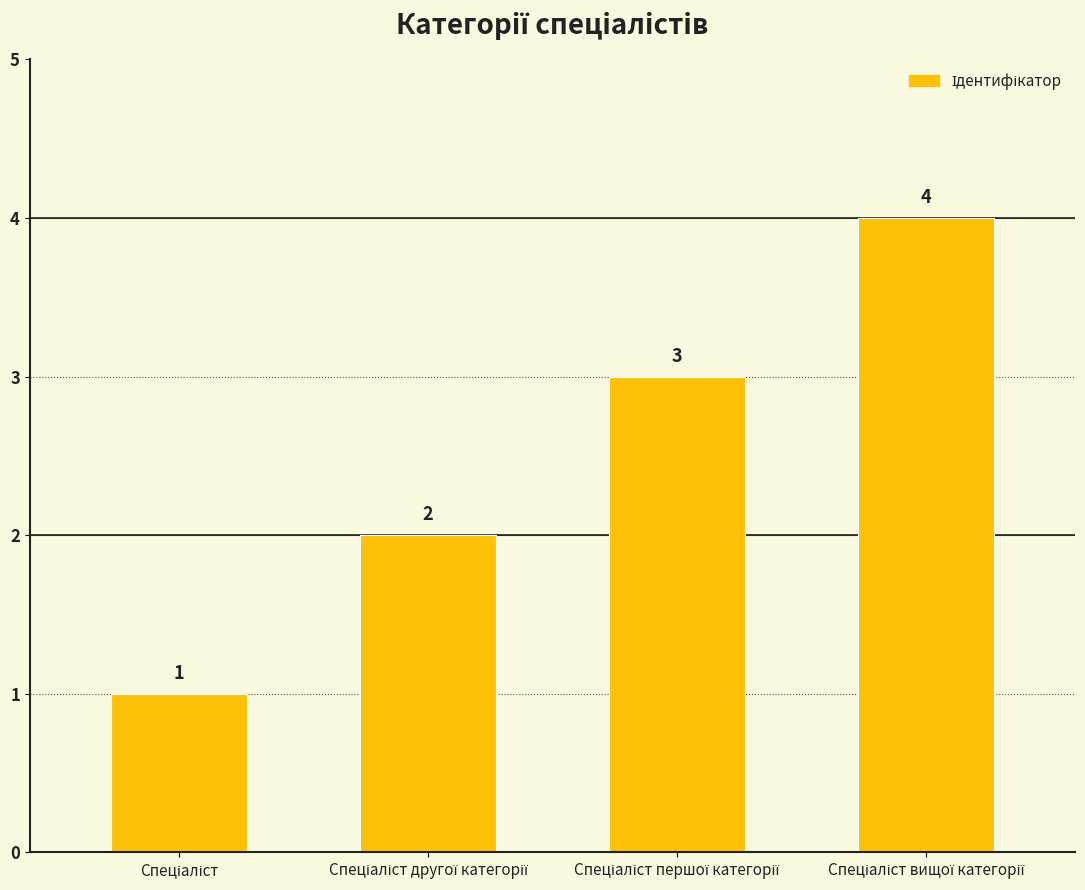

What is the sum of all values?

10